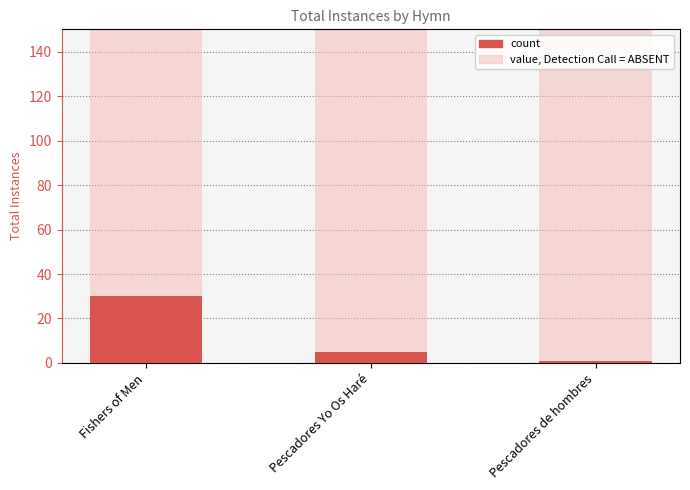

Reading right to left, extract all data points from this chart.

Pescadores de hombres=1	Pescadores Yo Os Haré=5	Fishers of Men=30